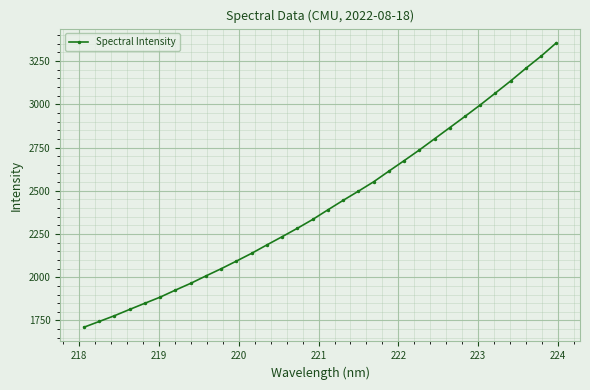

What is the value of the 28th point from the left?

3065.3